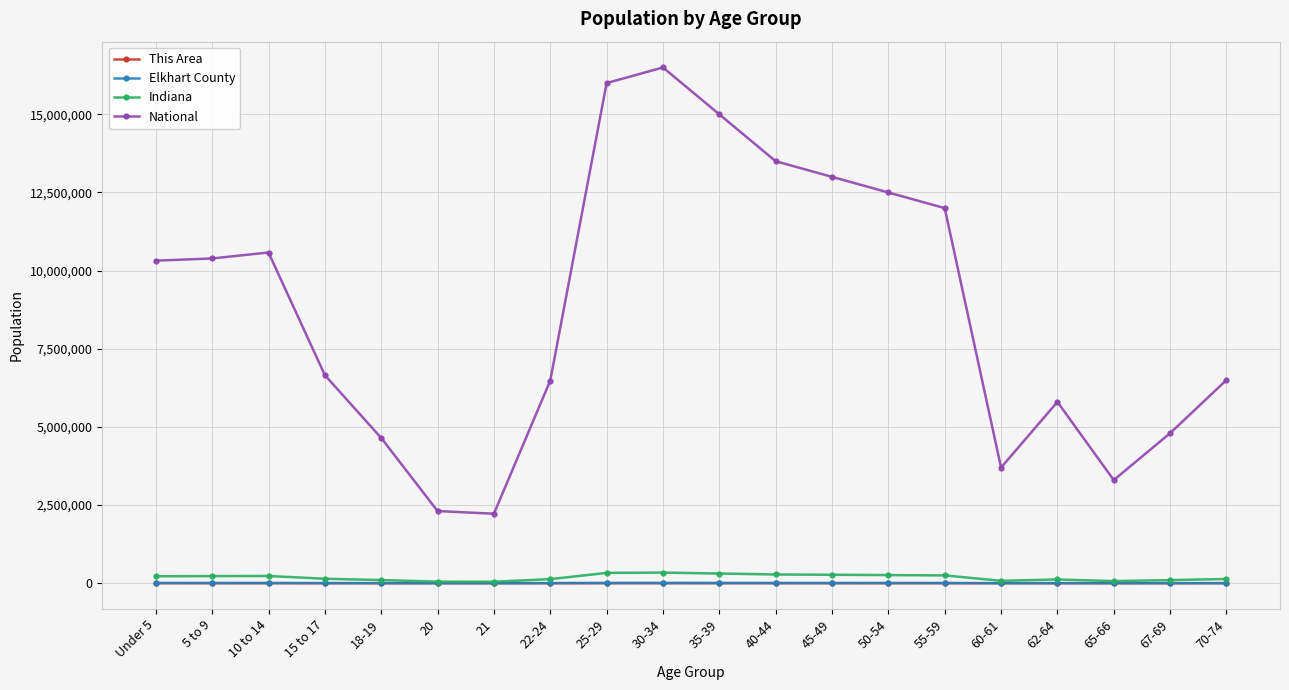

True or false: This Area and National intersect in this chart.

False